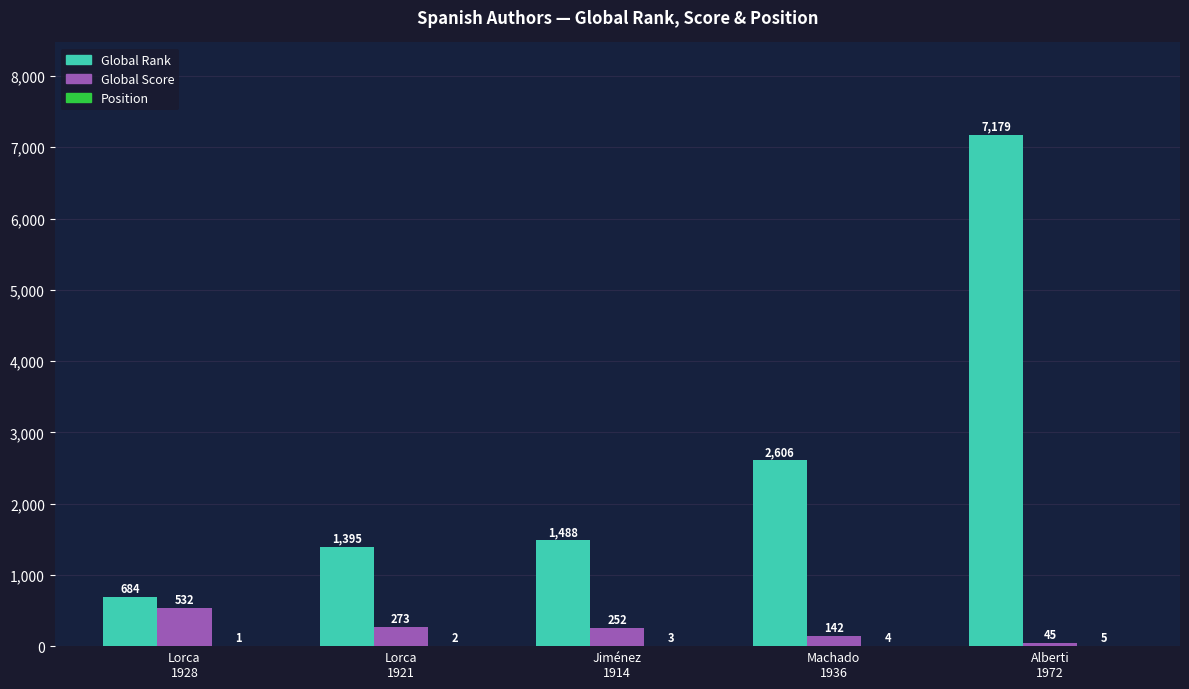

Which series has the largest total across all categories?

Global Rank